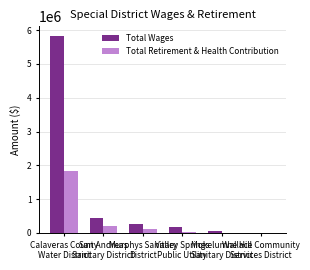

What is the maximum value for Total Retirement & Health Contribution?

1826836